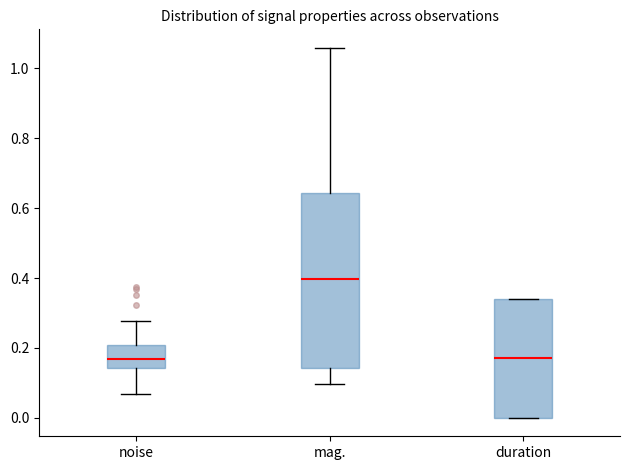

Where does the lower whisker of the box for noise end on the y-axis? The values are not printed on the chart, so give them approximately, as read against the axis.

0.06